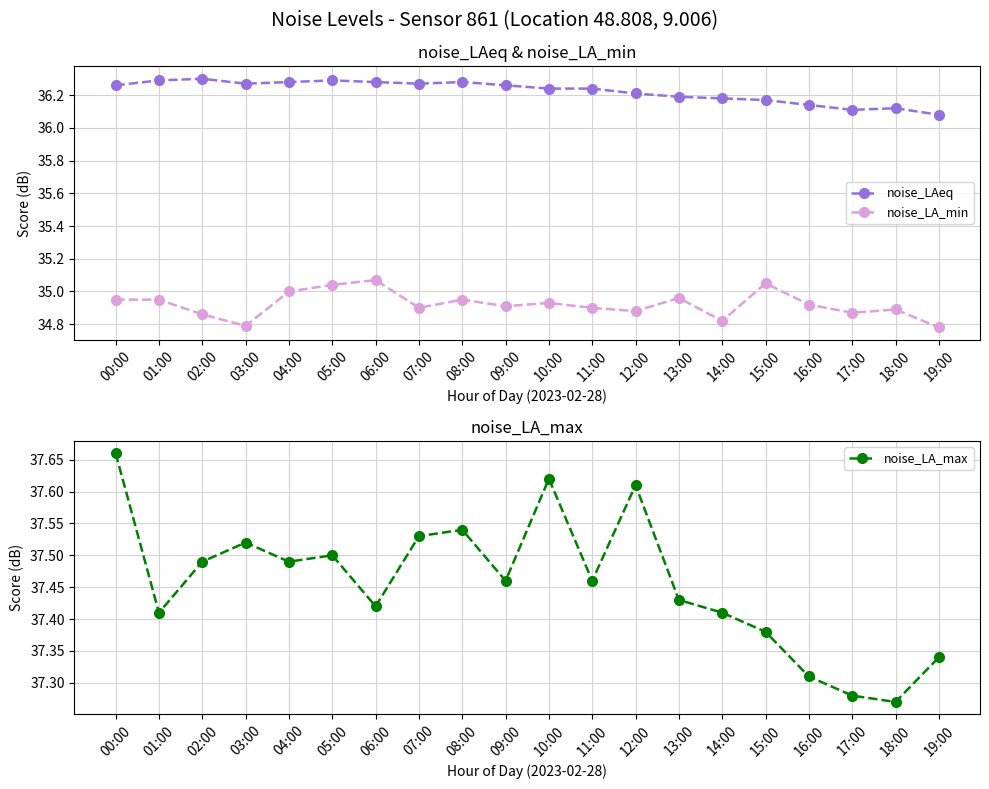

Reading left to right, what are all the values shown in this chart?

noise_LAeq: 00:00=36.3	01:00=36.3	02:00=36.3	03:00=36.3	04:00=36.3	05:00=36.3	06:00=36.3	07:00=36.3	08:00=36.3	09:00=36.3	10:00=36.2	11:00=36.2	12:00=36.2	13:00=36.2	14:00=36.2	15:00=36.2	16:00=36.1	17:00=36.1	18:00=36.1	19:00=36.1
noise_LA_min: 00:00=35.0	01:00=35.0	02:00=34.9	03:00=34.8	04:00=35.0	05:00=35.0	06:00=35.1	07:00=34.9	08:00=35.0	09:00=34.9	10:00=34.9	11:00=34.9	12:00=34.9	13:00=35.0	14:00=34.8	15:00=35.0	16:00=34.9	17:00=34.9	18:00=34.9	19:00=34.8
noise_LA_max: 00:00=37.7	01:00=37.4	02:00=37.5	03:00=37.5	04:00=37.5	05:00=37.5	06:00=37.4	07:00=37.5	08:00=37.5	09:00=37.5	10:00=37.6	11:00=37.5	12:00=37.6	13:00=37.4	14:00=37.4	15:00=37.4	16:00=37.3	17:00=37.3	18:00=37.3	19:00=37.3